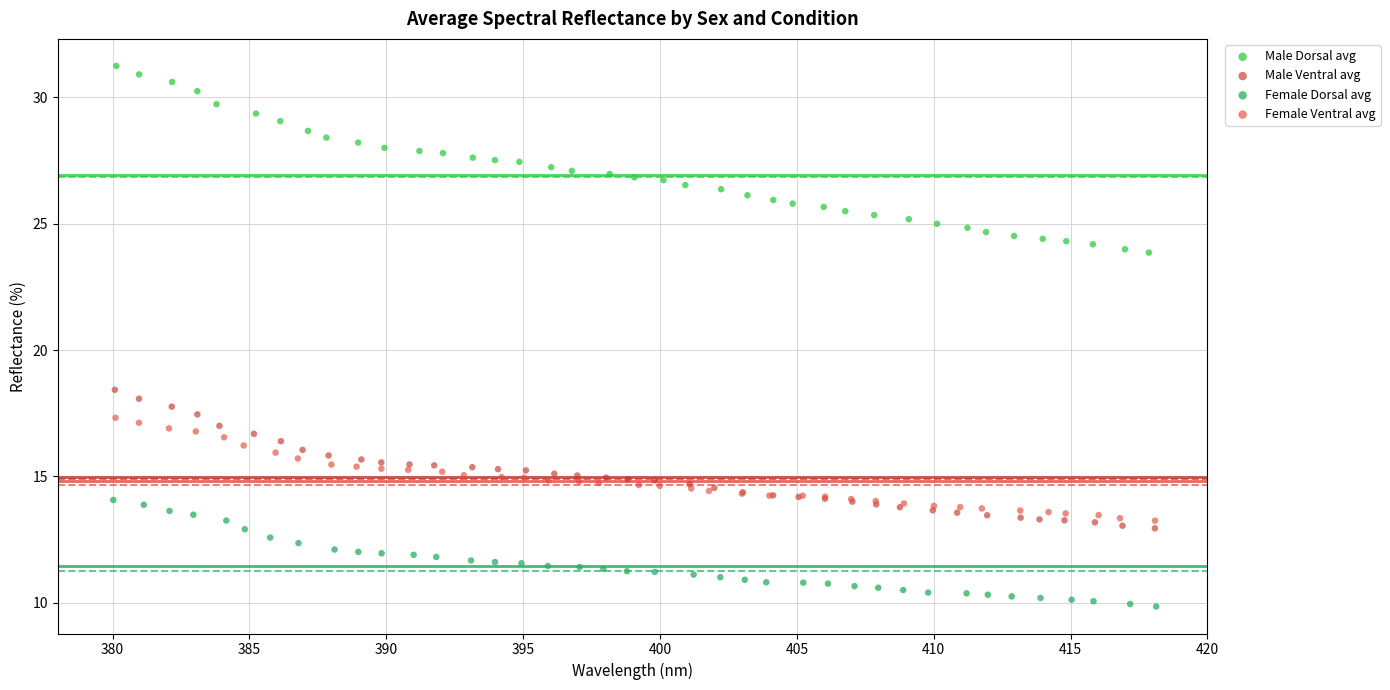

Which series has the largest Y range (max minus min)?

Male Dorsal avg